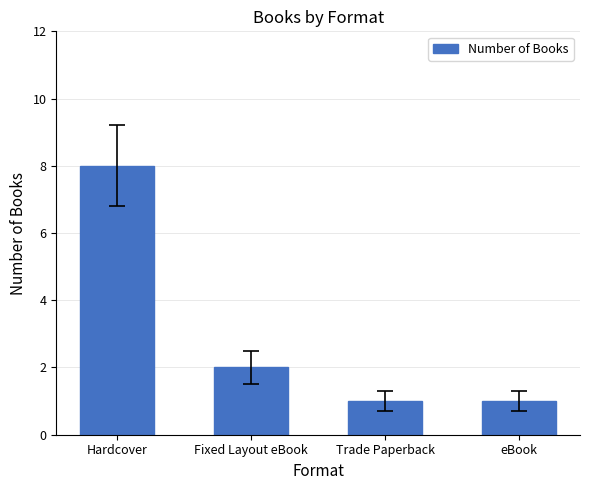

True or false: the data shows 1 at eBook.

True